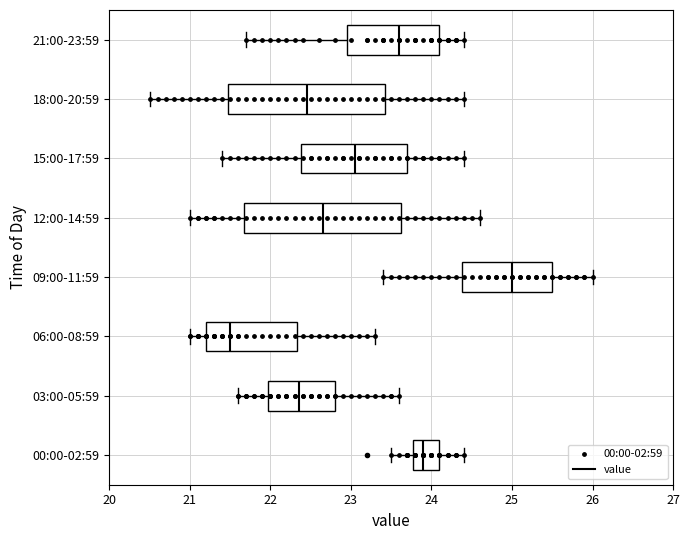

Where does the left whisker of the box for 09:00-11:59 end on the x-axis? The values are not printed on the chart, so give them approximately, as read against the axis.

23.4